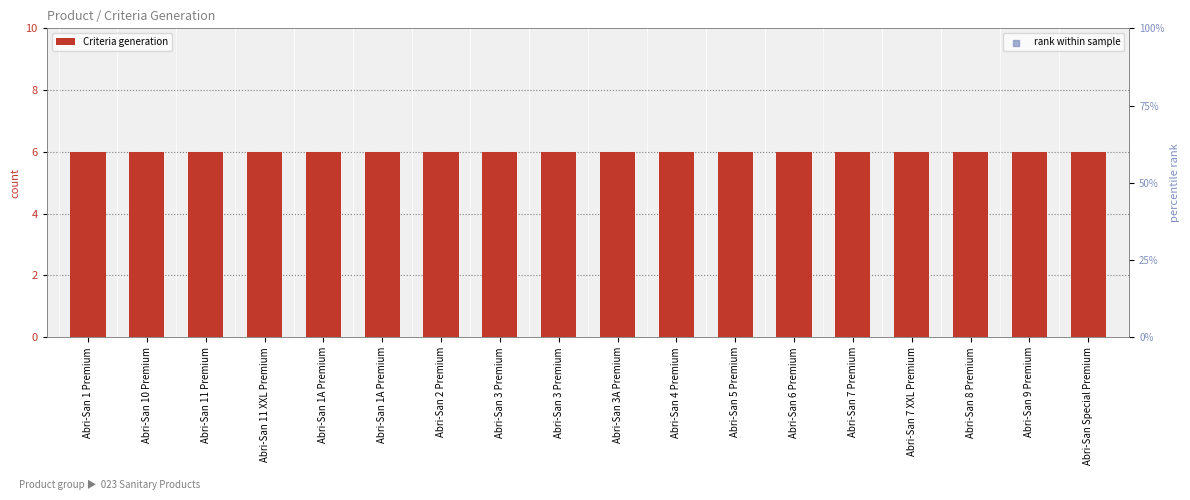

Which series contains the lowest Y value?

Criteria generation